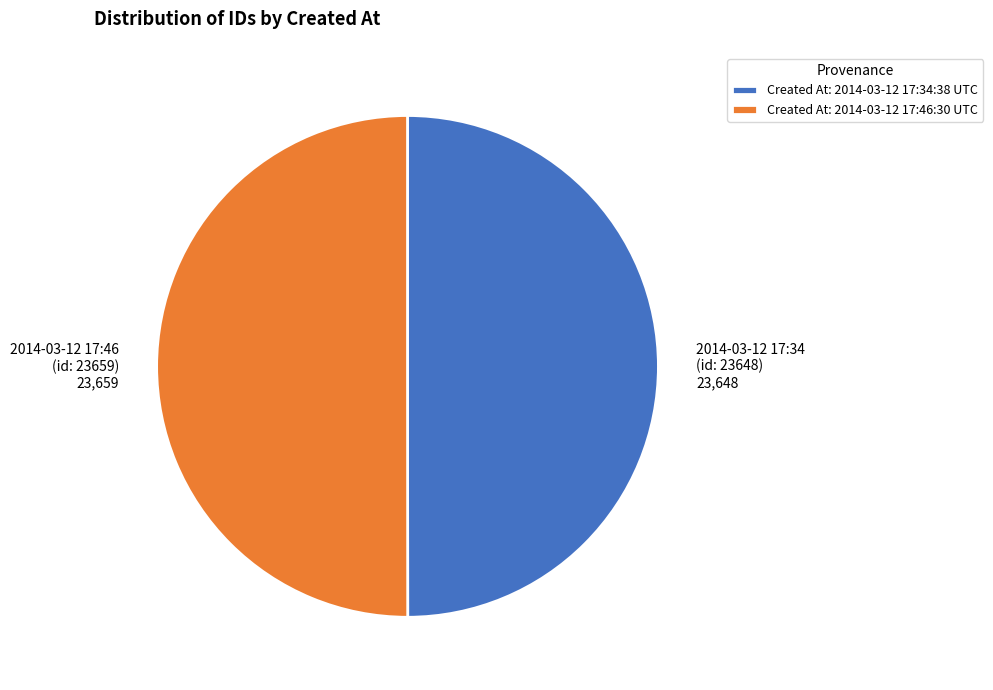

The 2014-03-12 17:46 (id: 23659) 23,659 slice represents 43% of the pie. True or false?

False